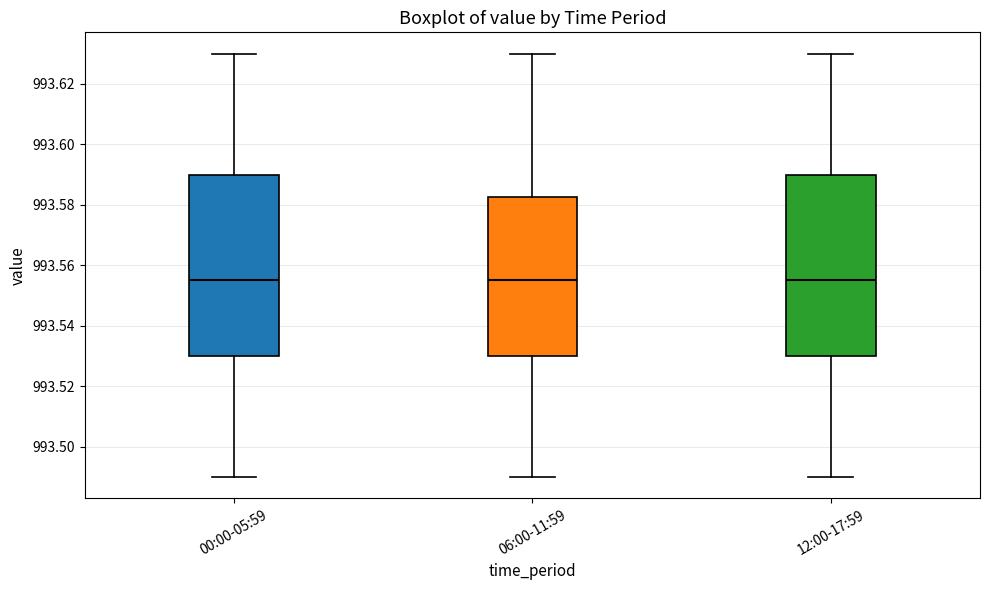

Where is the upper edge of the box for 06:00-11:59 on the y-axis? The values are not printed on the chart, so give them approximately, as read against the axis.

993.582